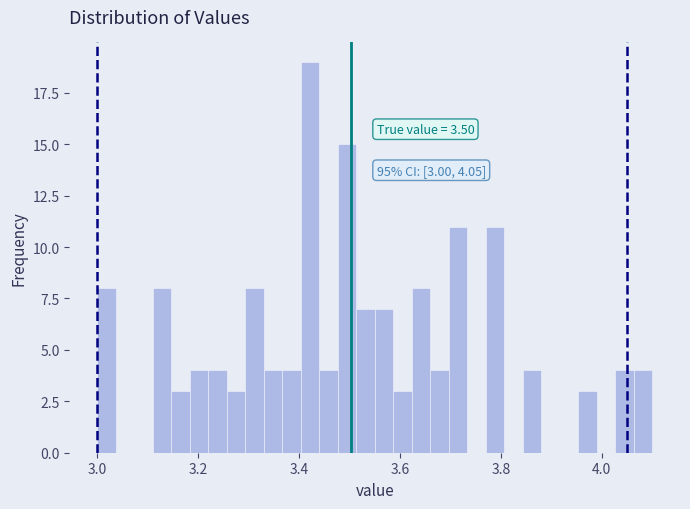

Around what value on the x-axis is the tallest bar? Give the approximate position of its centre, as read against the axis.

3.42